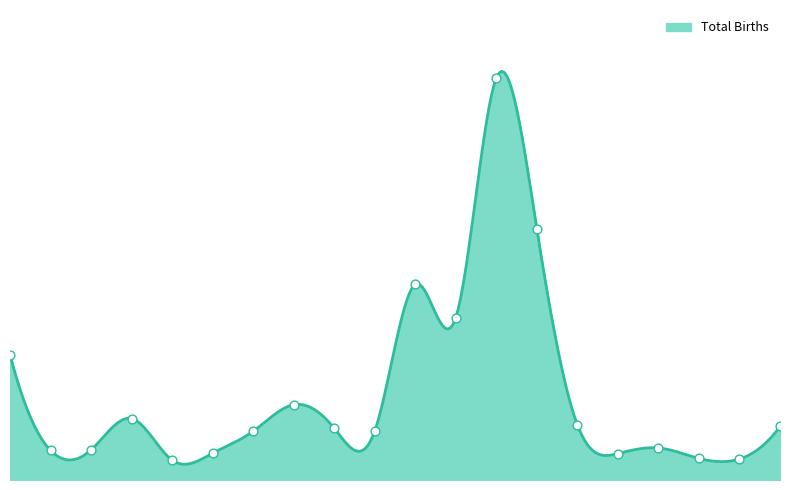

What is the total value across all series at Saitama?

53027